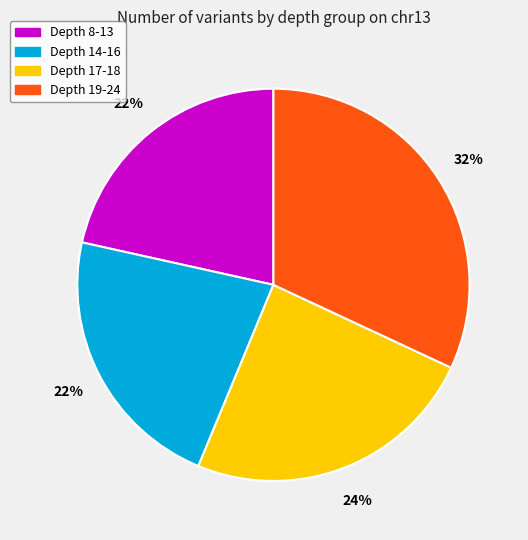

To the nearest percent, what portion does Depth 8-13 represent?

22%